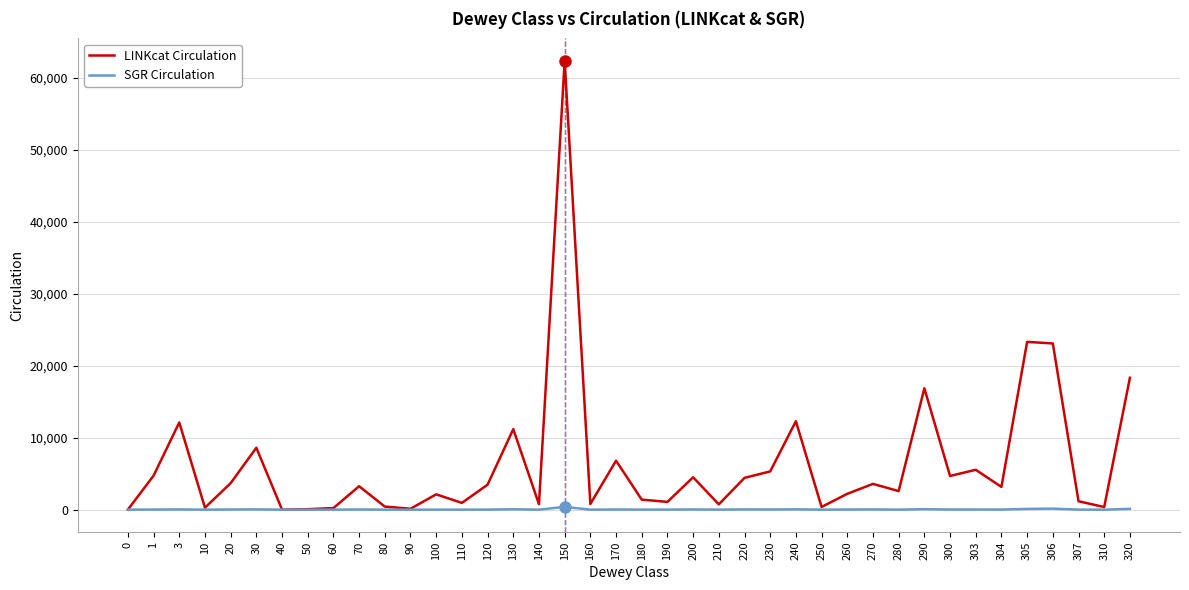

Does the chart display data point markers on the line(s)?

No